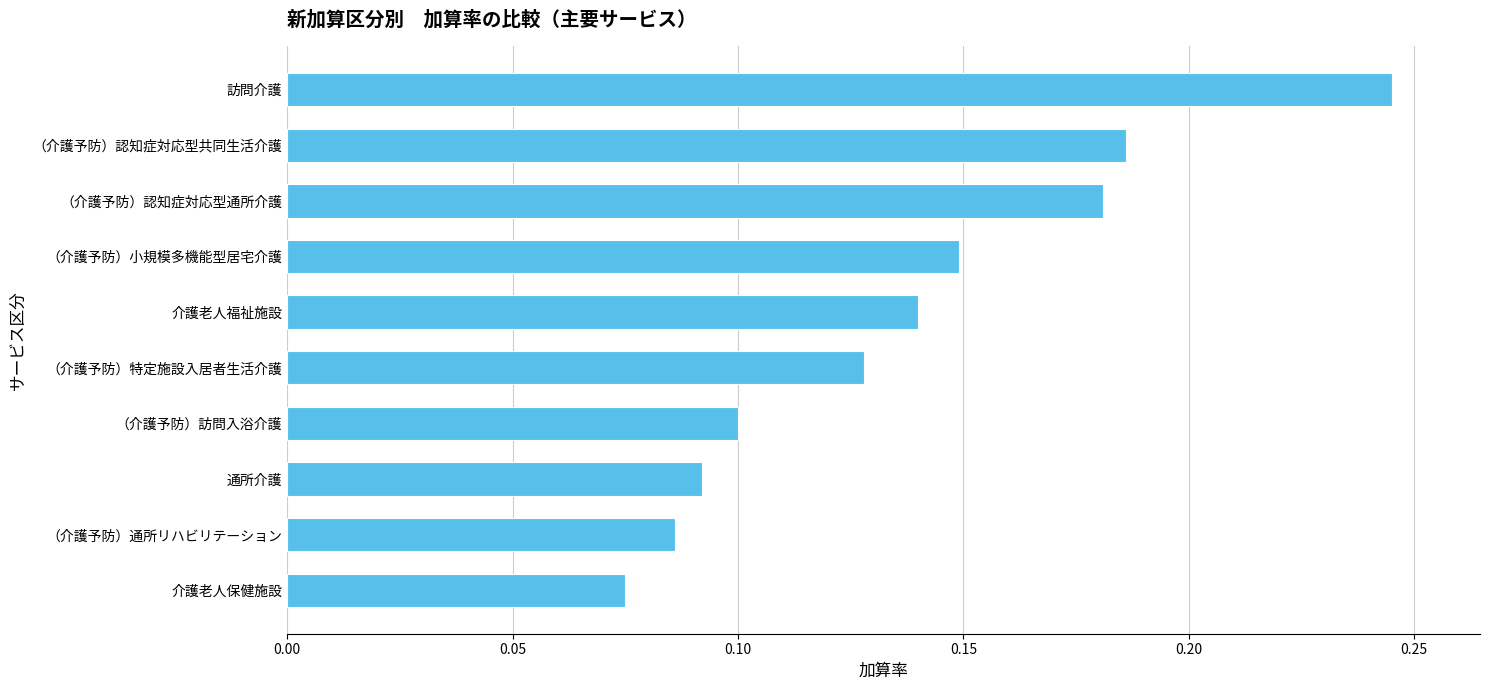

Which label corresponds to the largest value in the chart?

訪問介護